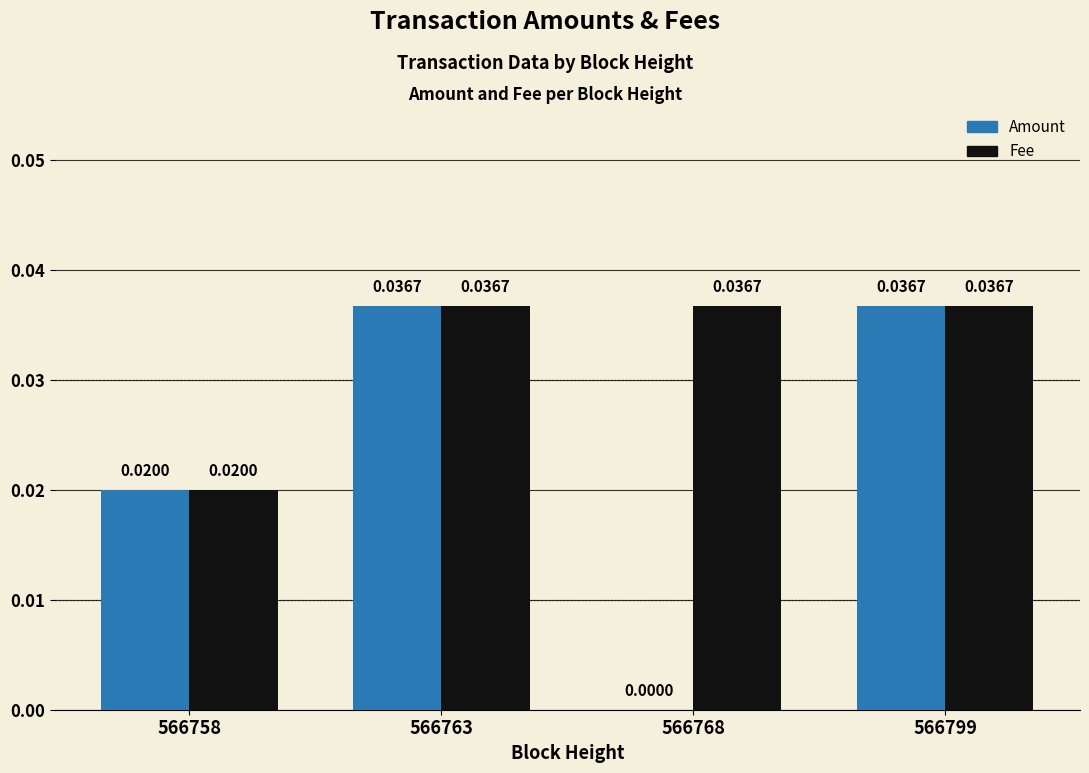

The Fee series shows 0.1 at 566763. True or false?

False